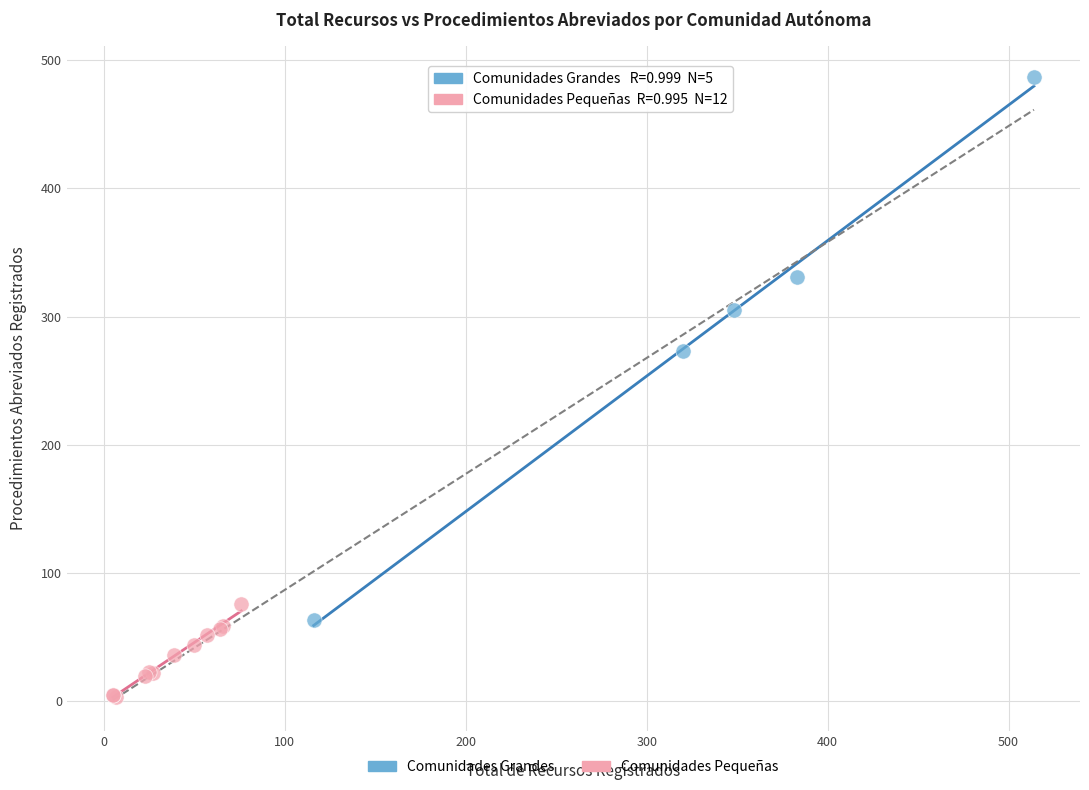

Which series reaches the maximum Y coordinate?

Comunidades Grandes